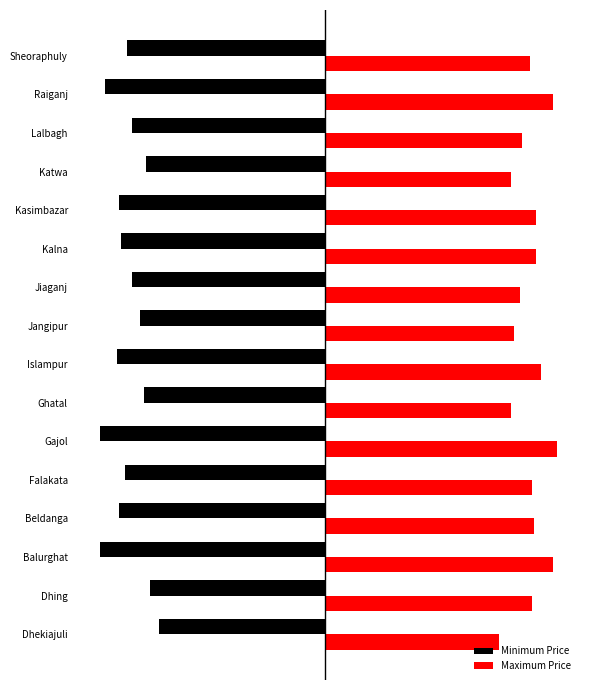

Which category has the highest value in the Maximum Price series?

Gajol